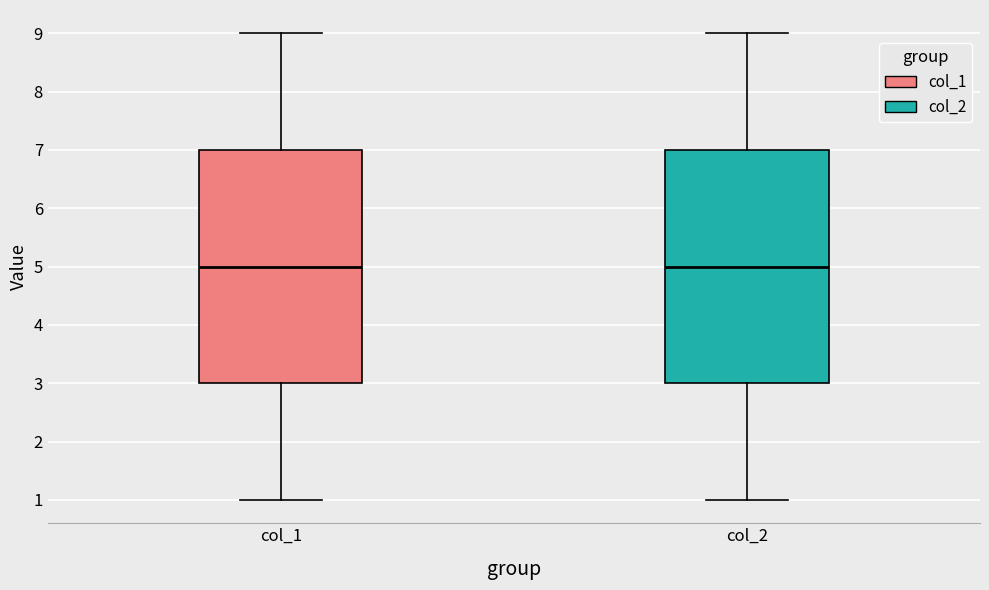

Reading left to right, transcribe this box plot: for each box, give where its median line is, the range the box spans, and where its two whiskers end, as read against the y-axis. The values are not printed on the chart, so give them approximately, as read against the axis.

col_1: median 5, box 3 to 7, whiskers 1 to 9
col_2: median 5, box 3 to 7, whiskers 1 to 9